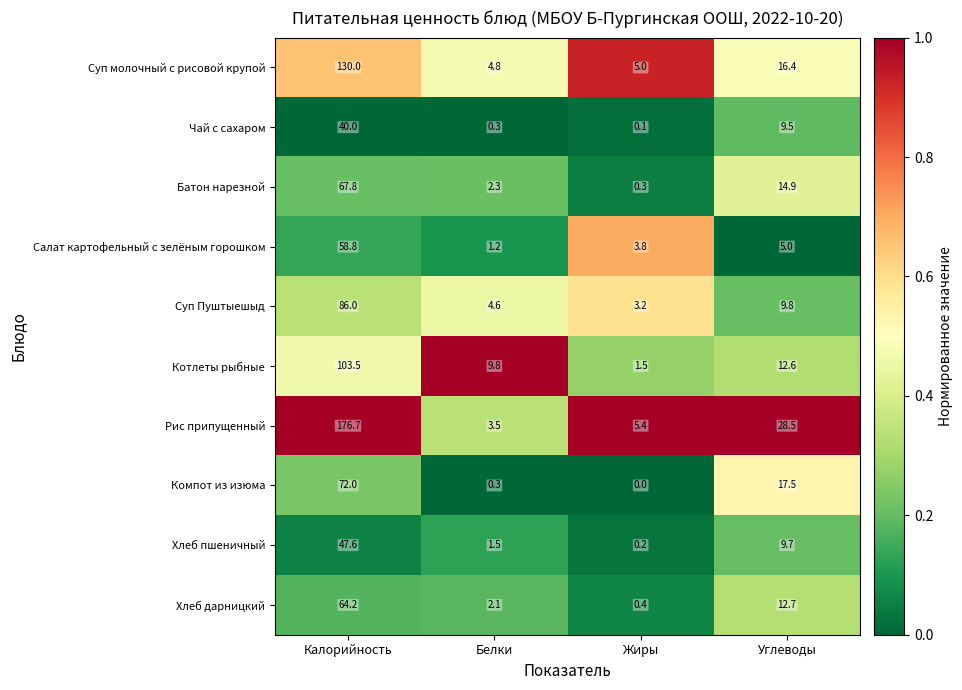

Rank the series by their maximum value, from highest to lowest.

Рис припущенный, Суп молочный с рисовой крупой, Котлеты рыбные, Суп Пуштыешыд, Компот из изюма, Батон нарезной, Хлеб дарницкий, Салат картофельный с зелёным горошком, Хлеб пшеничный, Чай с сахаром